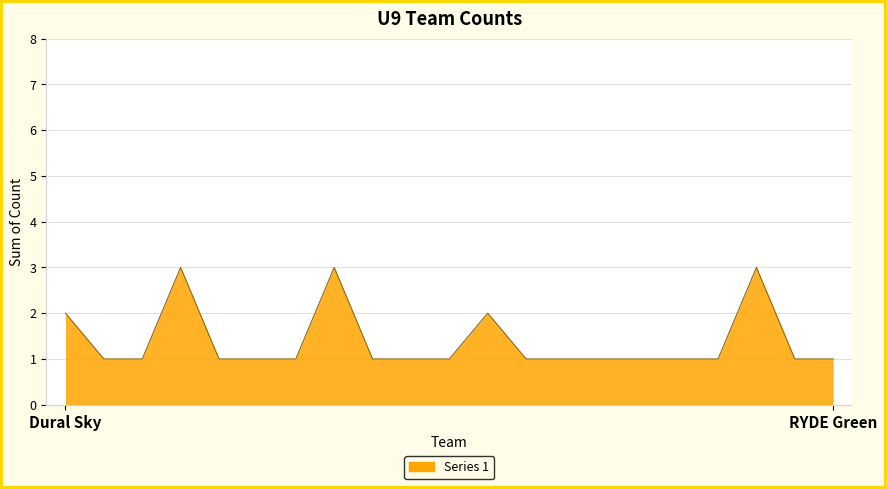

What is the difference between the maximum and minimum values?

2